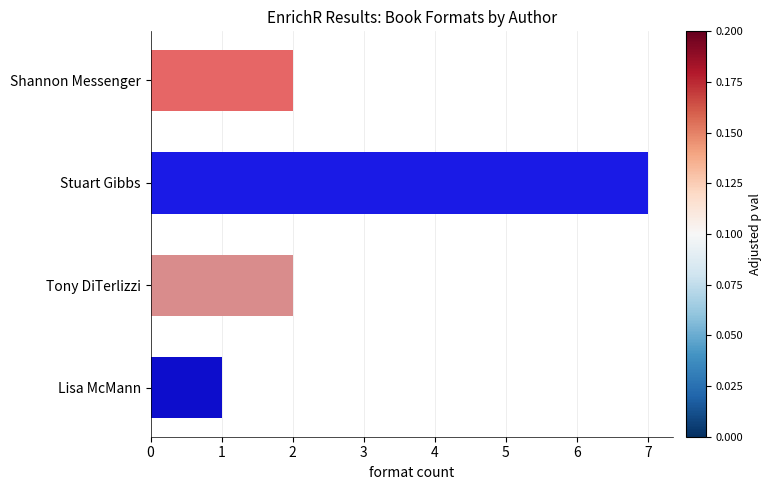

Read the value at Stuart Gibbs.

7